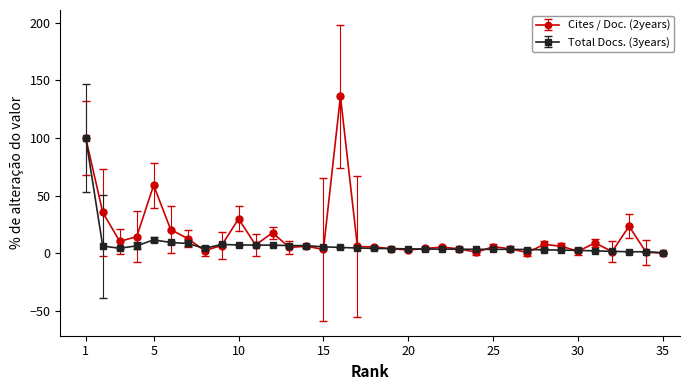

What is the highest value of the Cites / Doc. (2years) series?

136.1